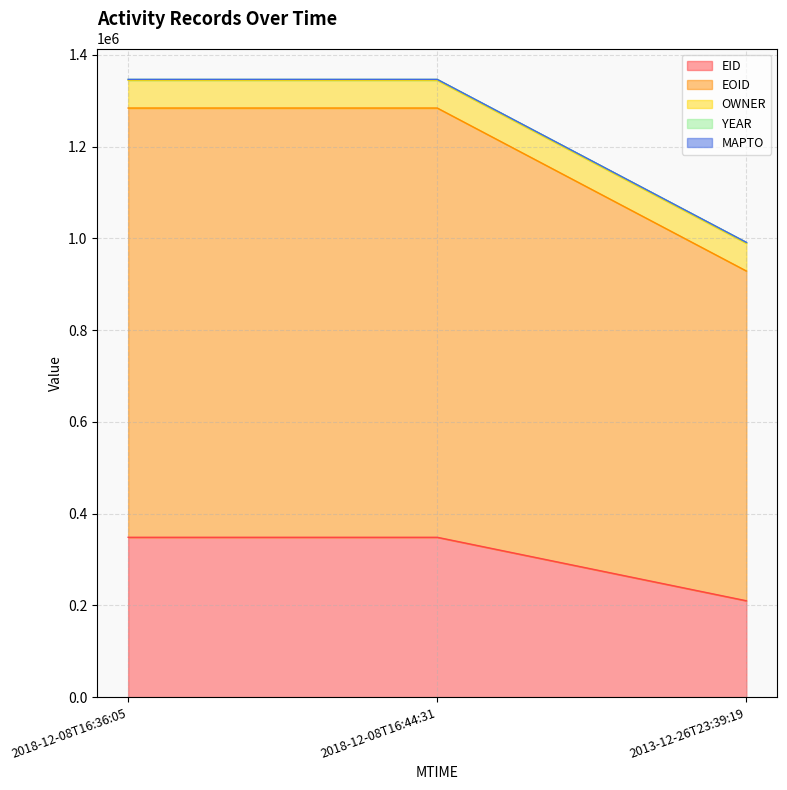

How many values in the EID series exceed 348469?

1